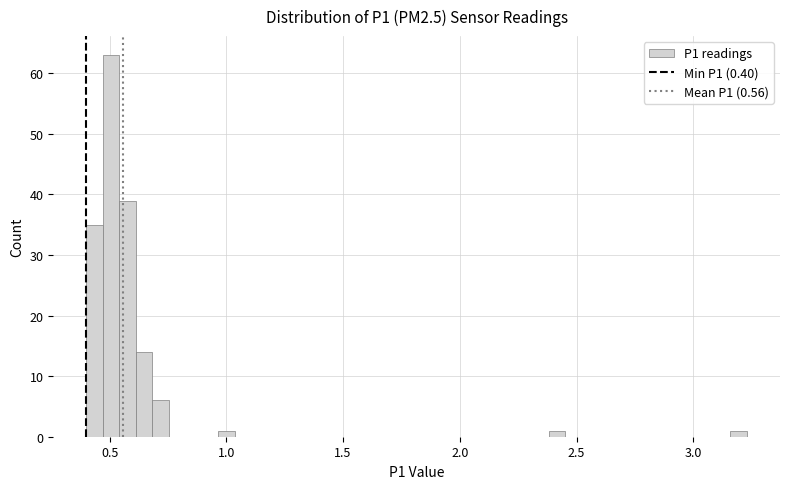

Read against the x-axis, roughly where is the centre of the tallest bar?

0.50